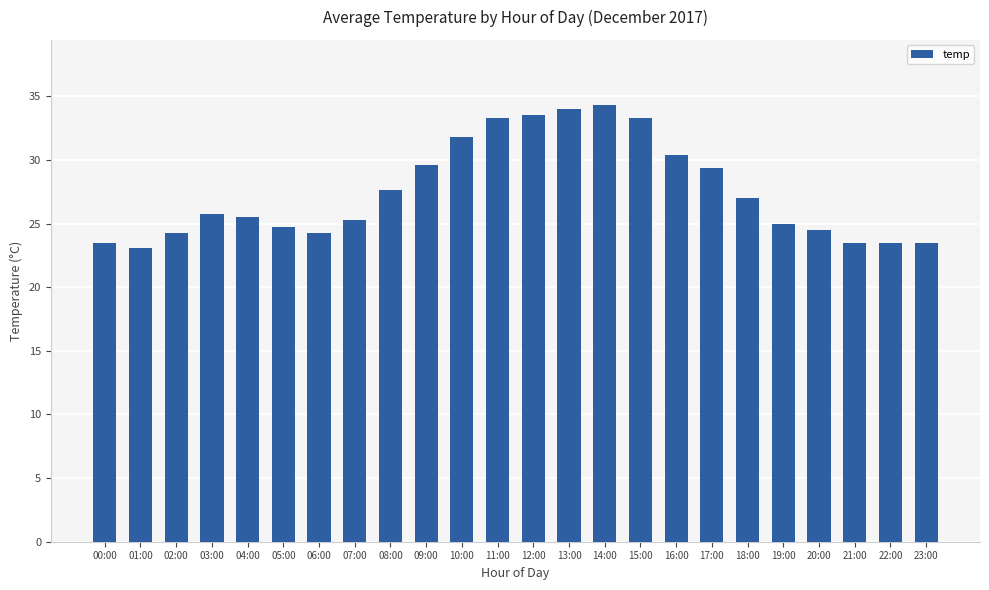

What is the sum of all values?

660.8